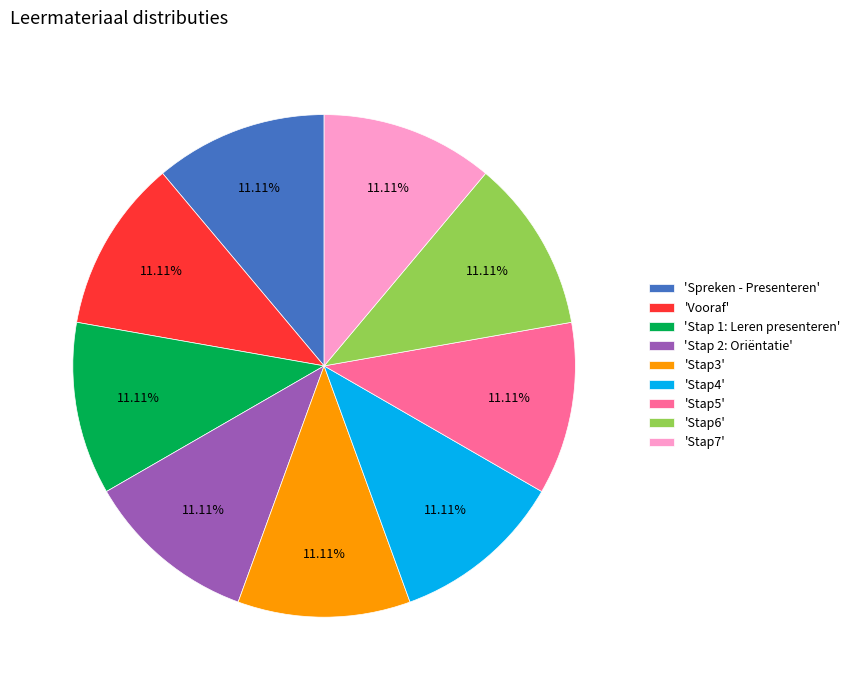

What is the ratio of the value at 'Stap4' to the value at 'Spreken - Presenteren'?

1.0